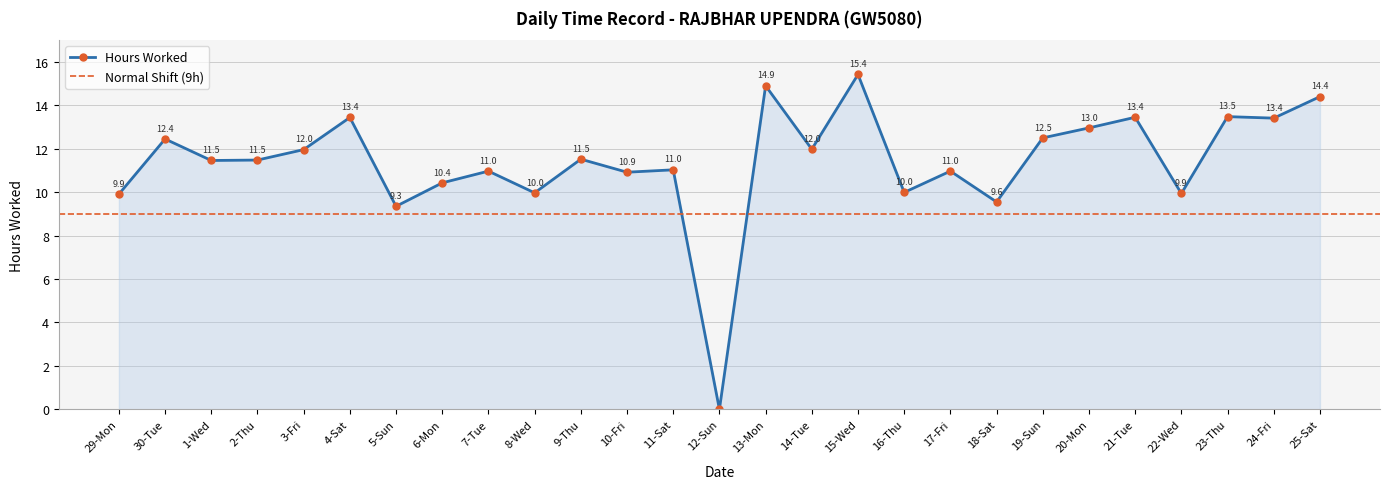

What value does the data have at 18-Sat?

9.6